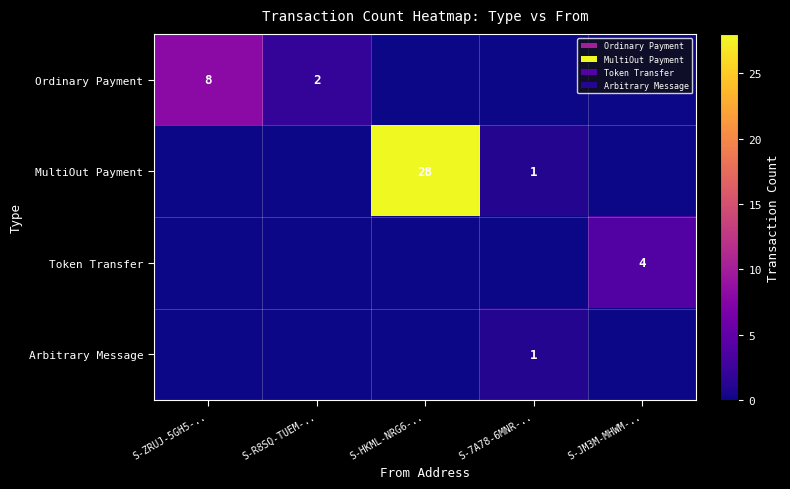

The value of MultiOut Payment at S-7A78-6MNR-.. is 1. True or false?

True